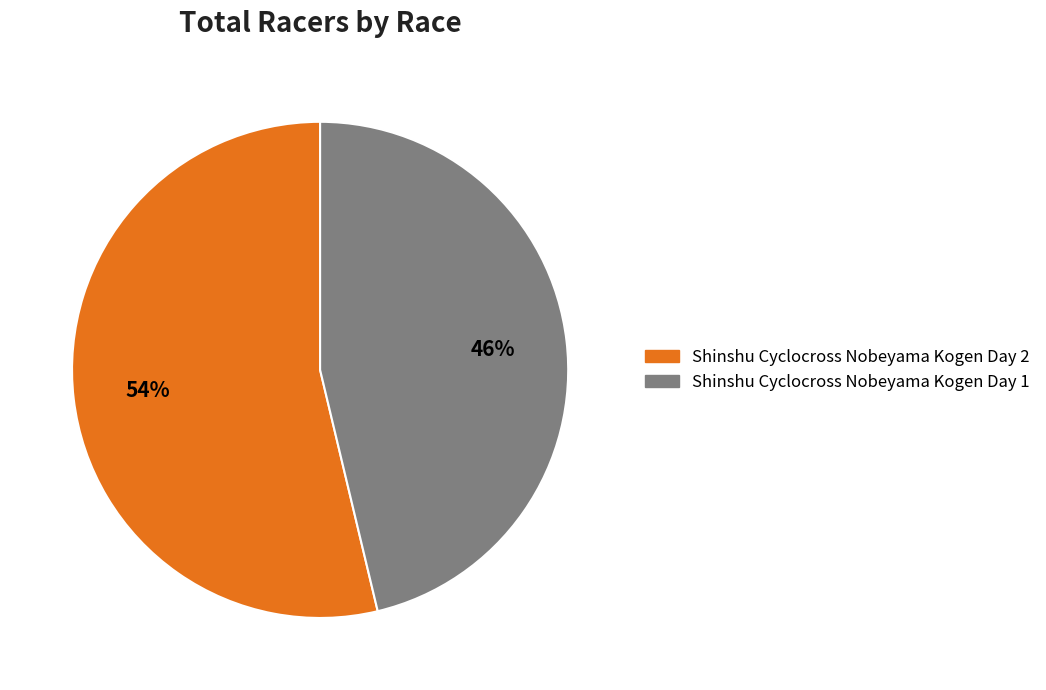

Combined, do Shinshu Cyclocross Nobeyama Kogen Day 1 and Shinshu Cyclocross Nobeyama Kogen Day 2 account for over 50%?

Yes